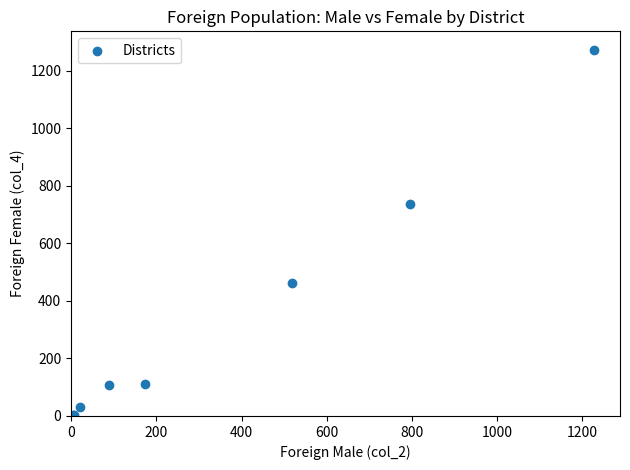

What Y value in the scatter plot is closest to 638?

736